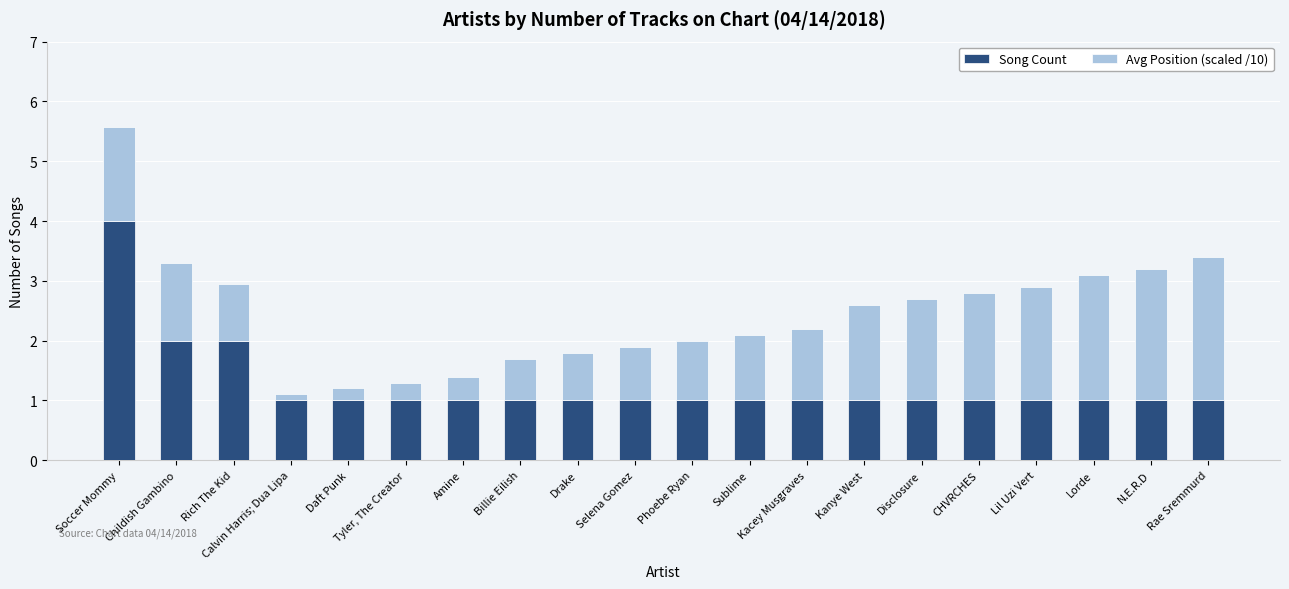

Read the Song Count value at Kanye West.

1.0